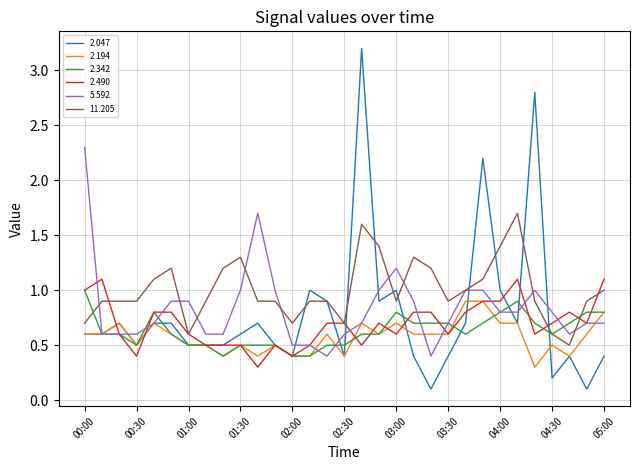

Which series has the widest spread of values?

2.047